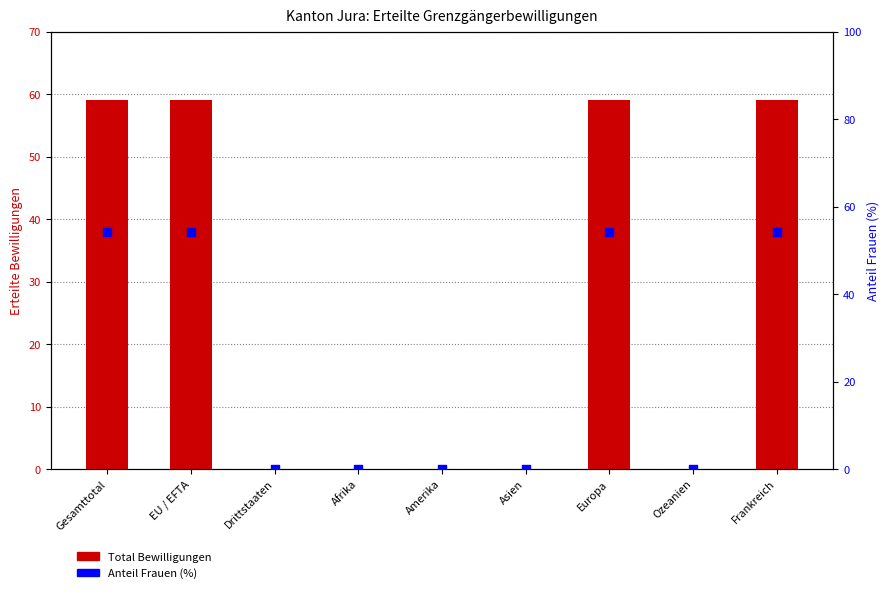

Which series has the widest spread of Y values?

Total Bewilligungen